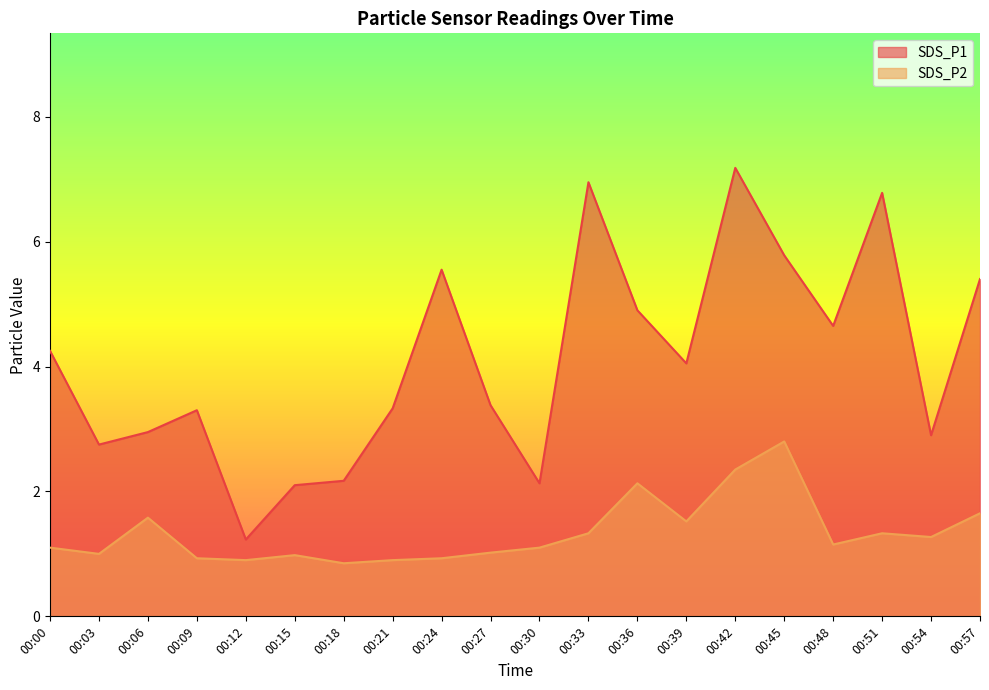

True or false: SDS_P2 and SDS_P1 intersect in this chart.

False